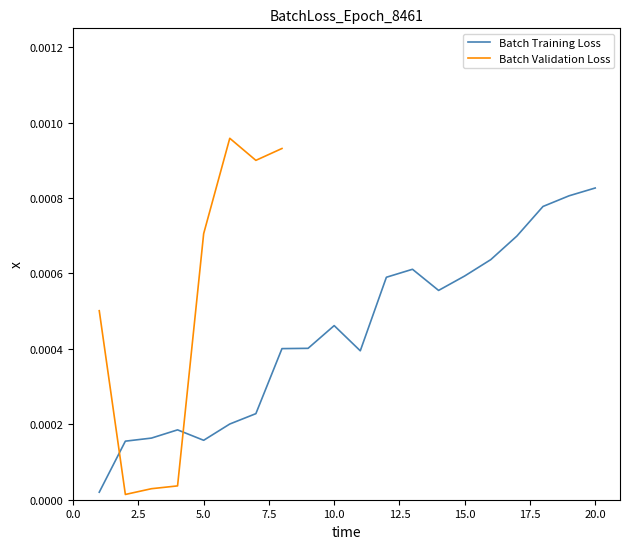

Where is the first local minimum?

5